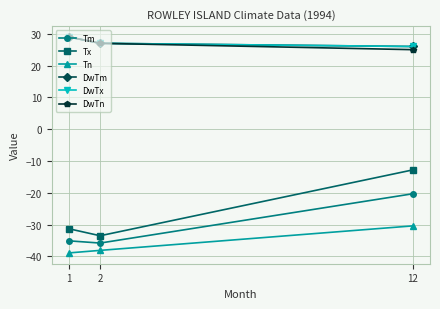

How many lines are shown in the chart?

6